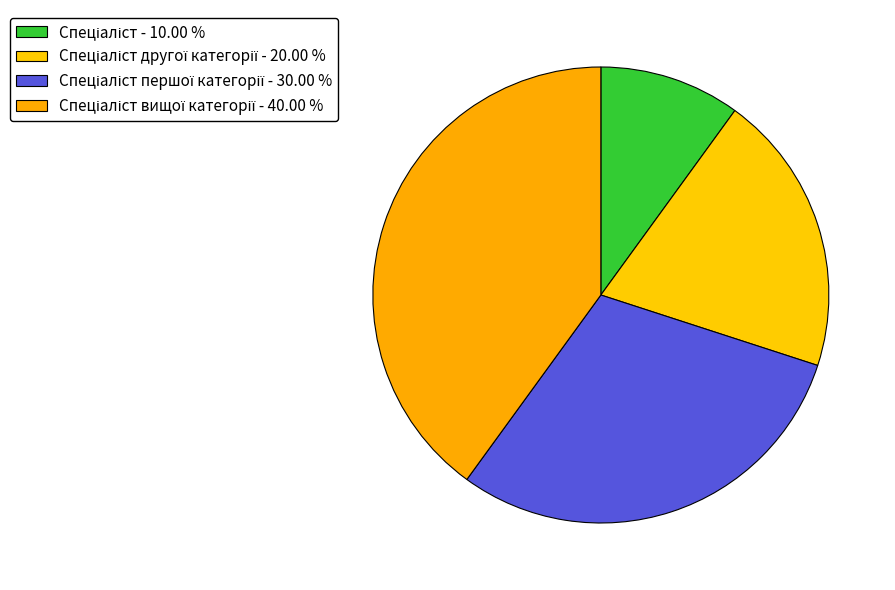

Count the number of slices in the pie.

4